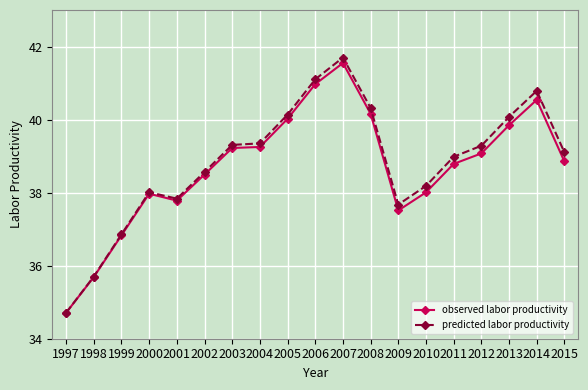

At which category is the sum across all series the highest?

2007